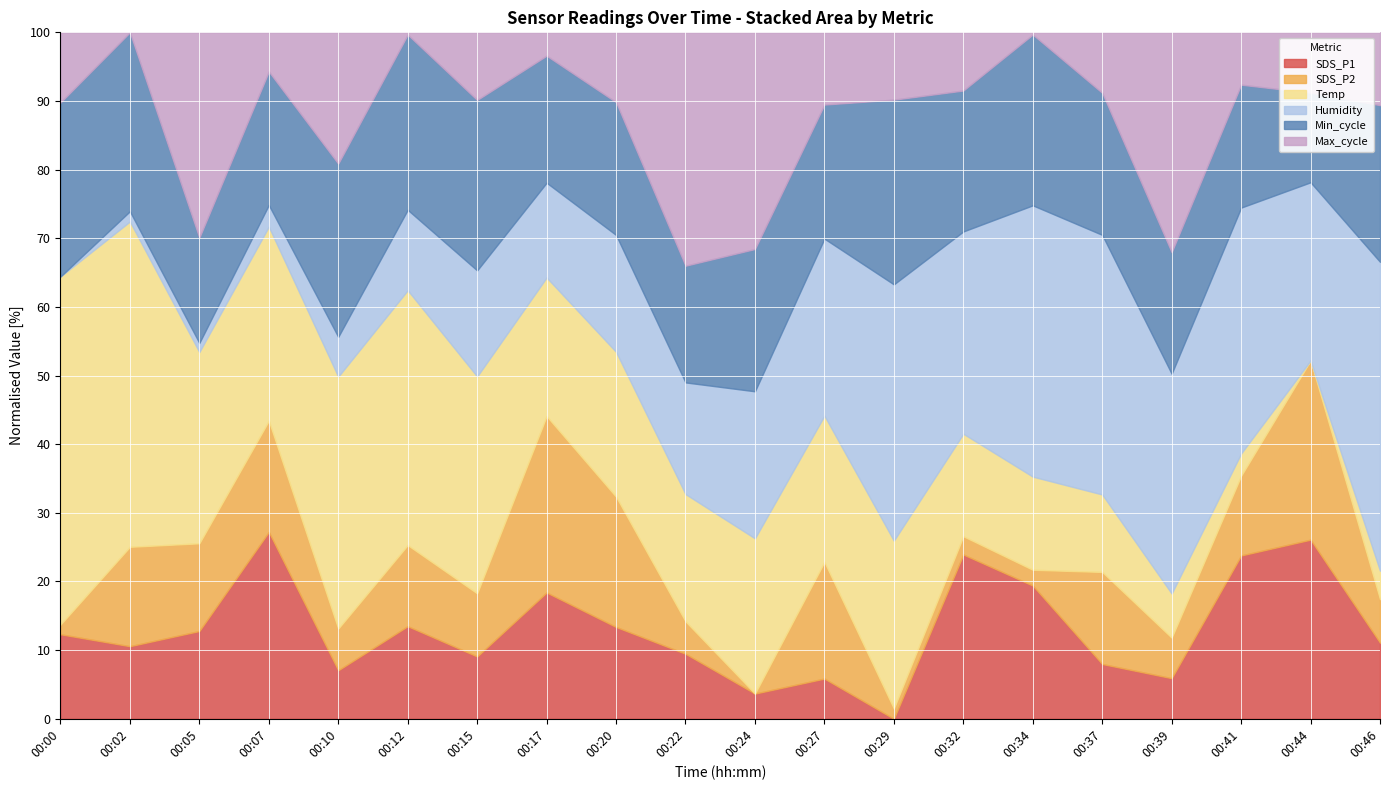

What are all the series names shown in the legend?

SDS_P1, SDS_P2, Temp, Humidity, Min_cycle, Max_cycle